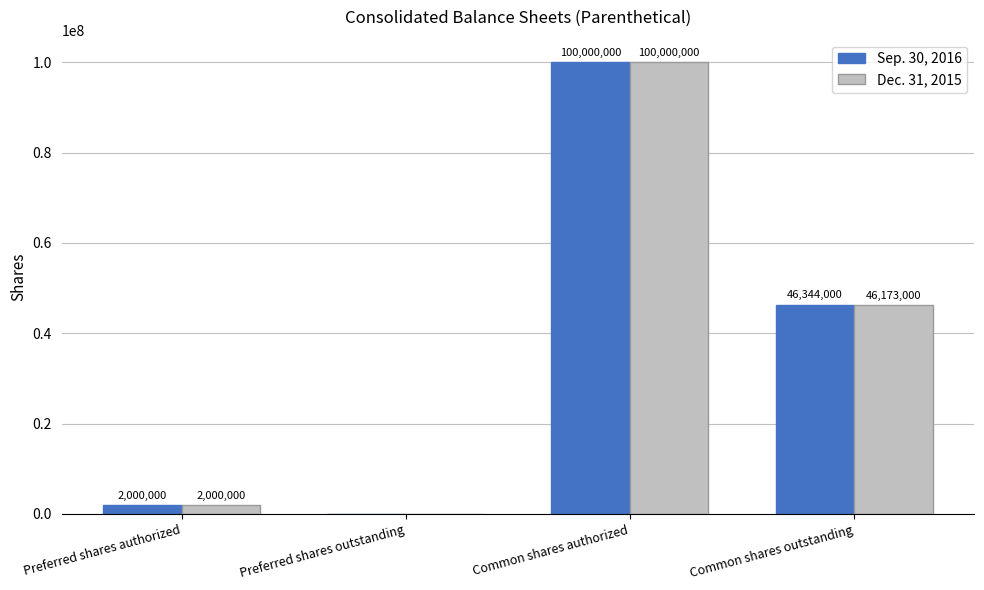

The Sep. 30, 2016 series shows -58005722 at Preferred shares outstanding. True or false?

False